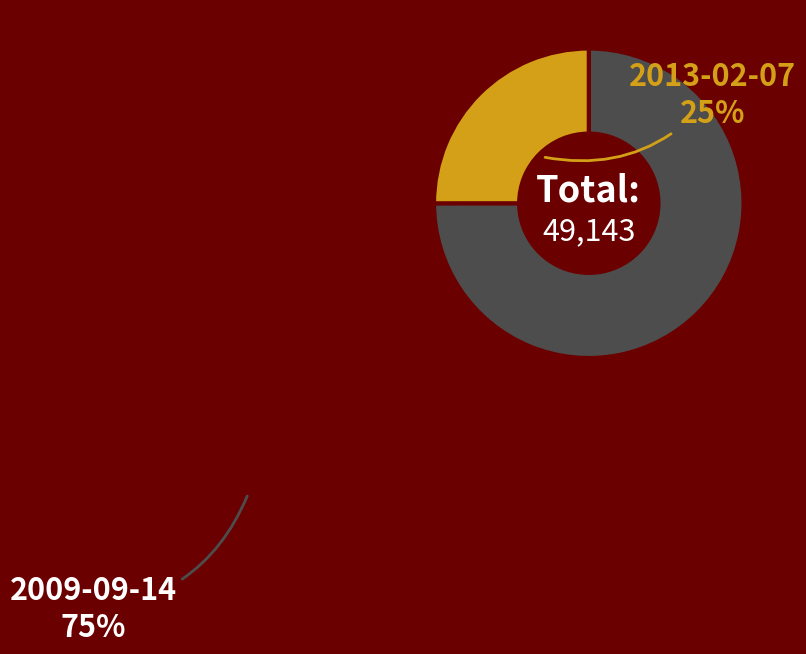

Is there any slice that represents more than half of the pie?

Yes